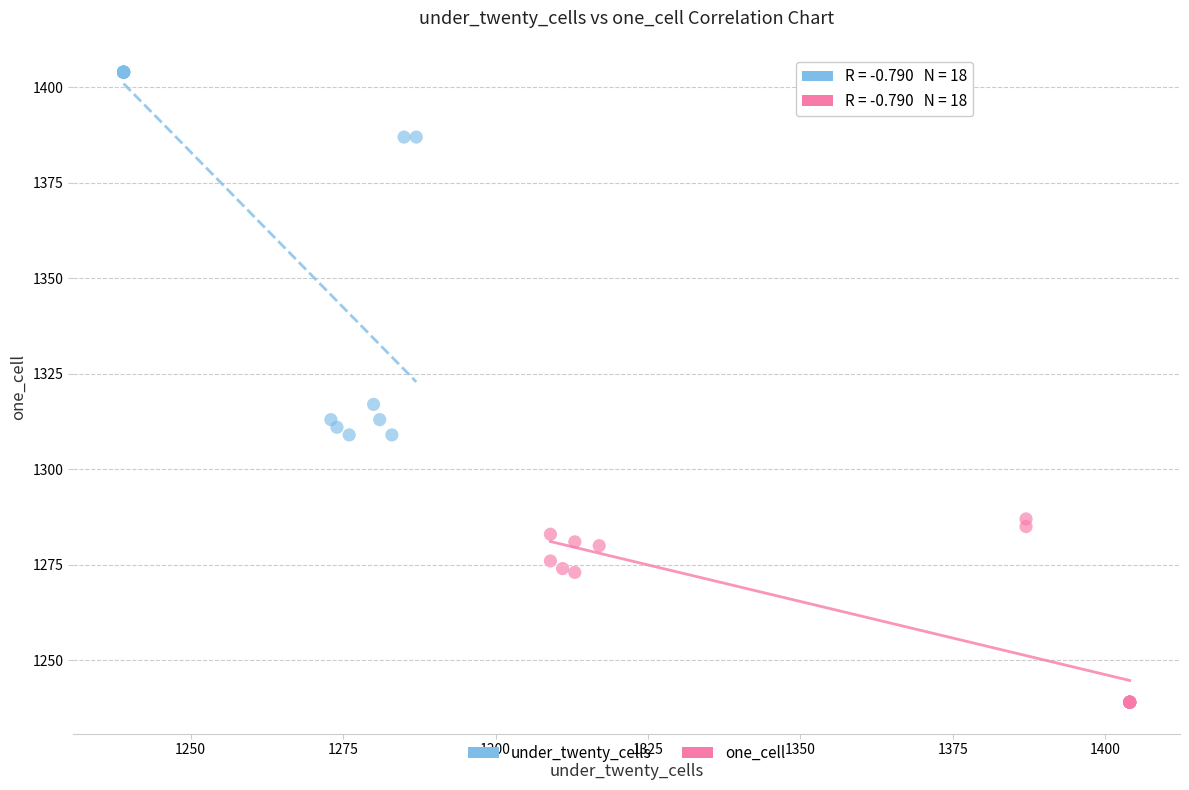

Which series contains the highest Y value?

under_twenty_cells